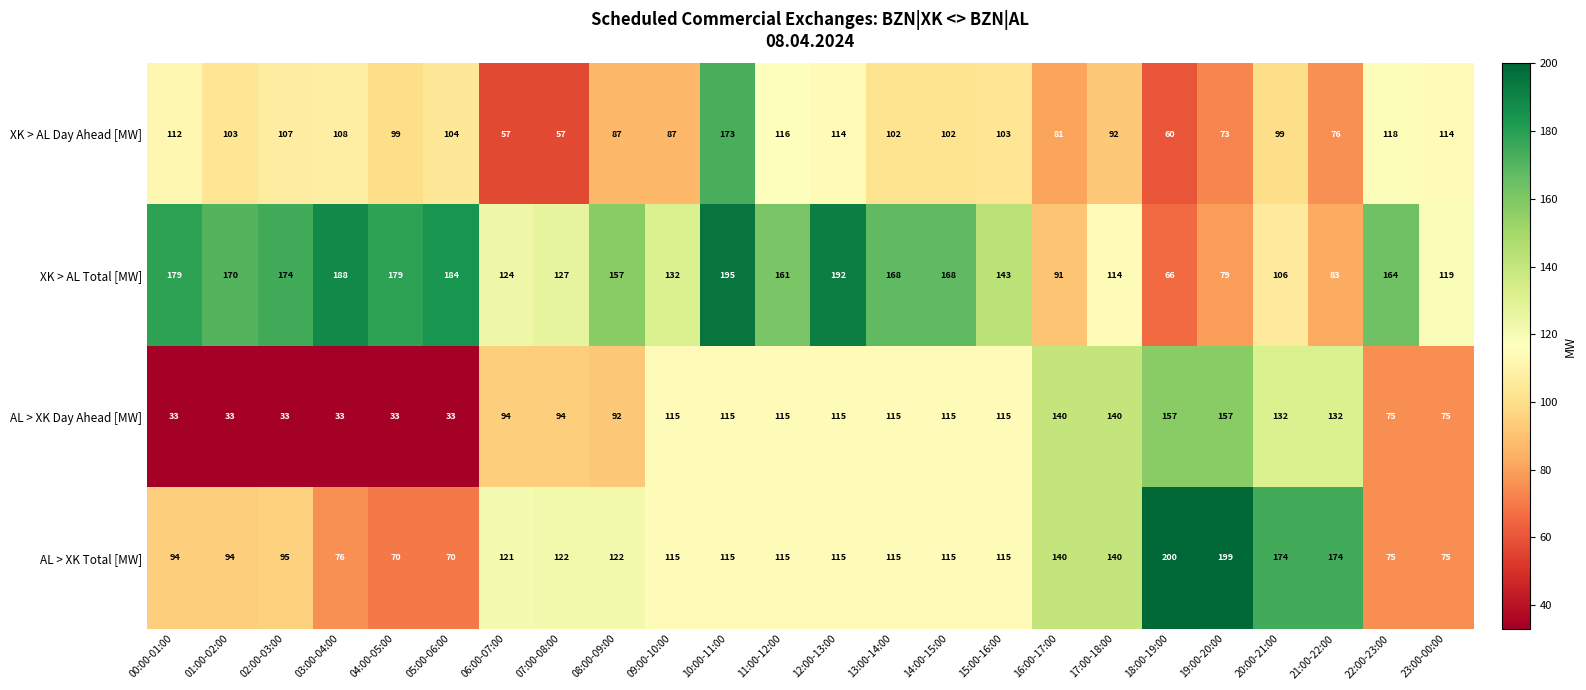

Which series has the largest range (max minus min)?

AL > XK Total [MW]